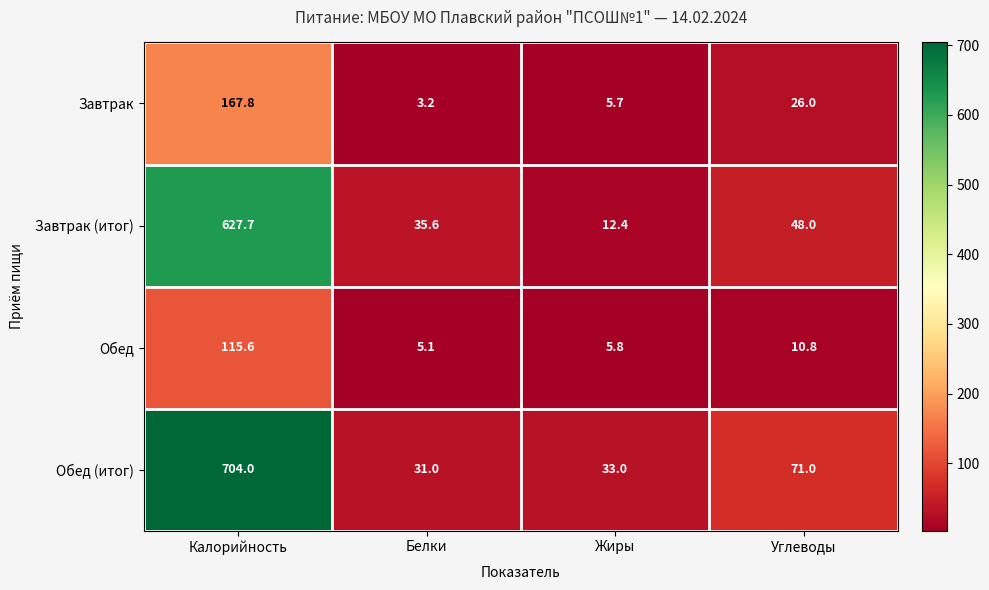

The value of Обед at Белки is 5.1. True or false?

True